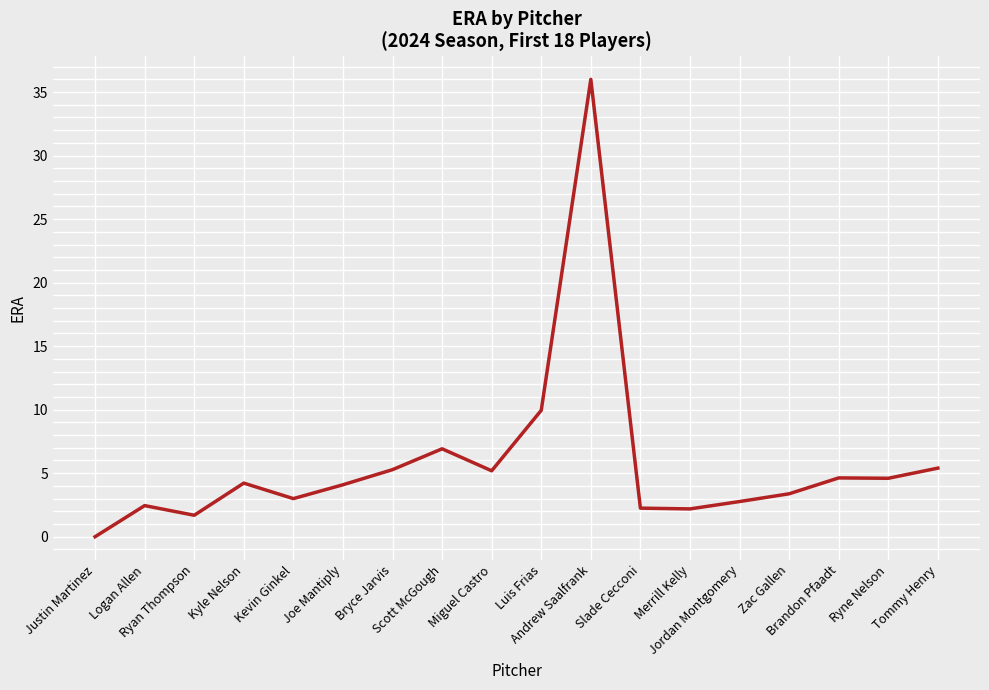

Where does the data first go above 4?

Kyle Nelson